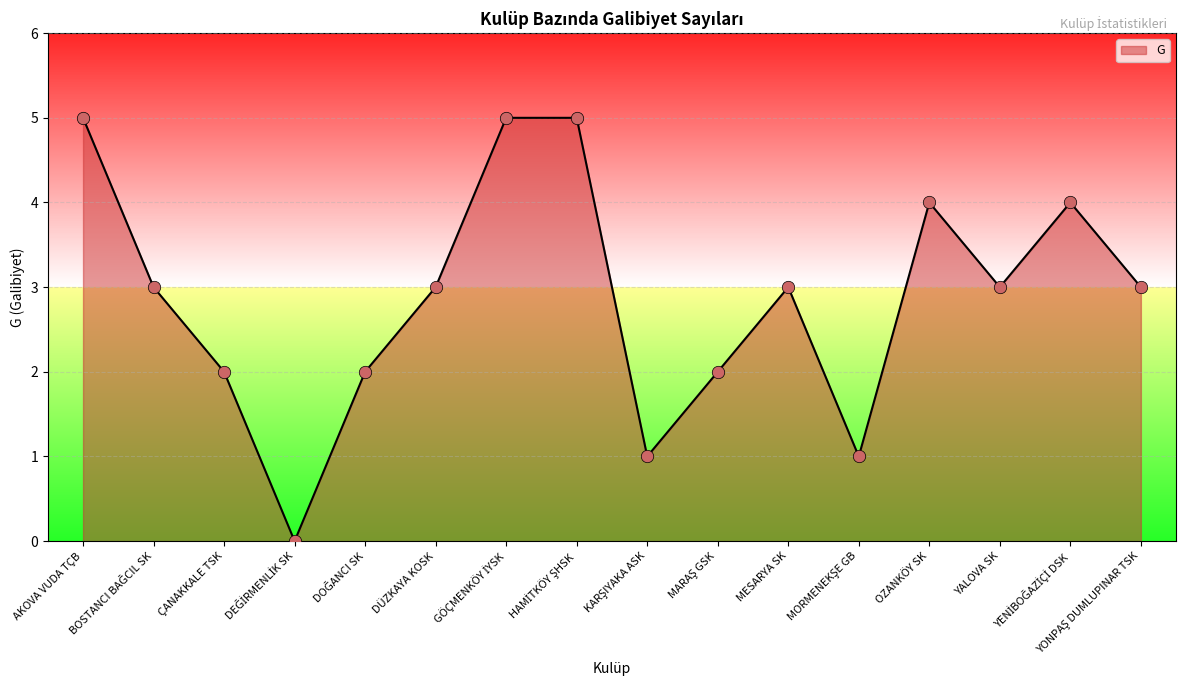

What is the ratio of the value at ÇANAKKALE TSK to the value at AKOVA VUDA TÇB?

0.4